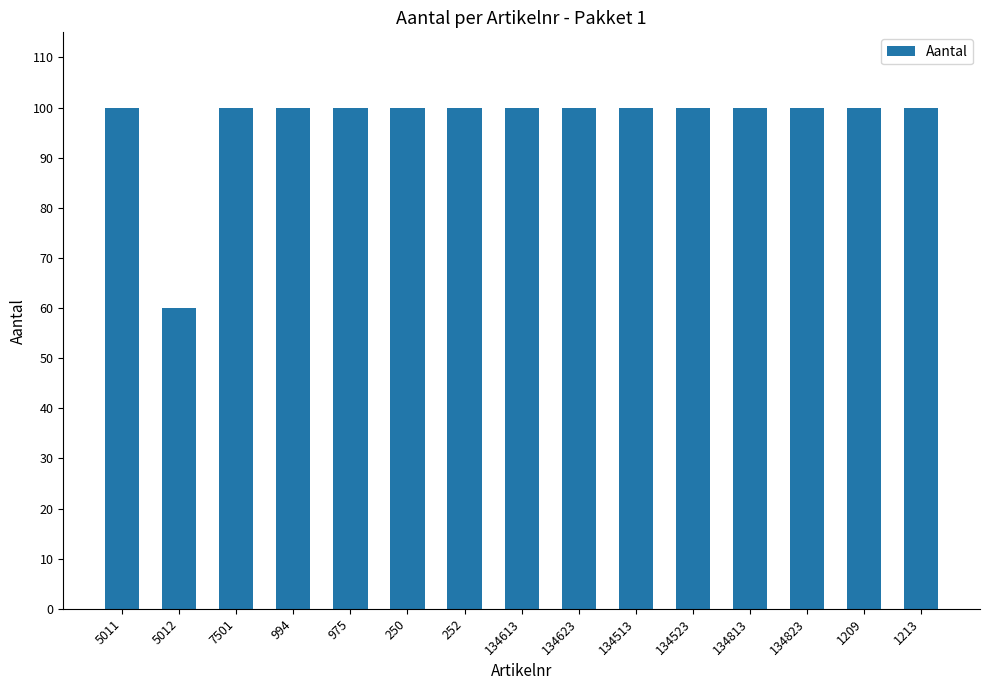

Which category has the lowest value across all series?

5012